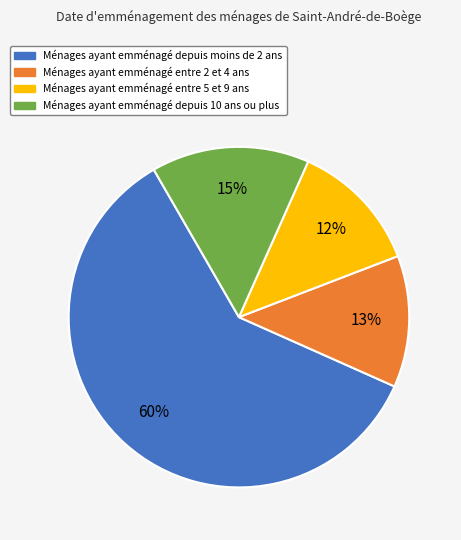

To the nearest percent, what is the difference between the largest and smallest slice percentages?

48%